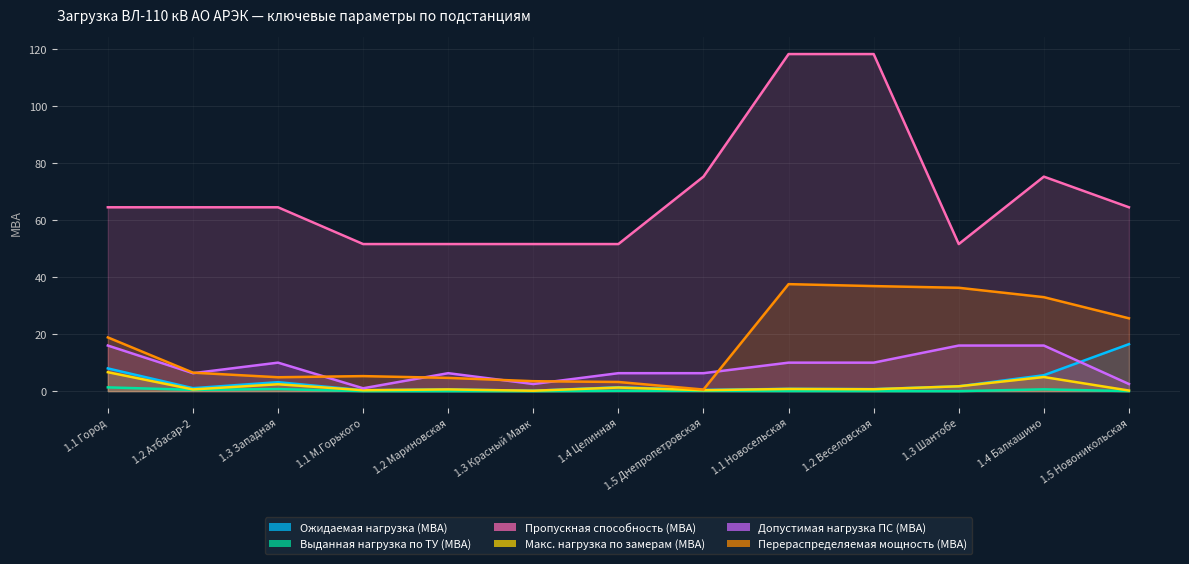

Is it true that Перераспределяемая мощность (МВА) equals 4.7 at 1.2 Мариновская?

True